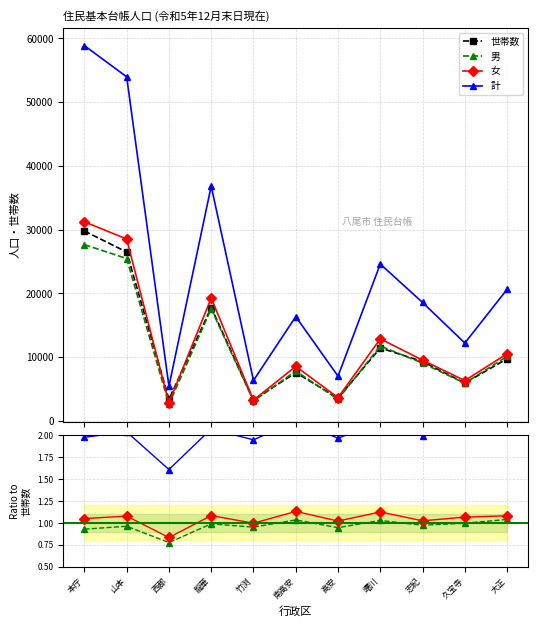

Reading right to left, extract all data points from this chart.

世帯数: 9735.0	5918.0	9297.0	11431.0	3562.0	7551.0	3249.0	17773.0	3367.0	26480.0	29778.0
男: 1.0	1.0	1.0	1.0	0.9	1.0	1.0	1.0	0.8	1.0	0.9
女: 1.1	1.1	1.0	1.1	1.0	1.1	1.0	1.1	0.8	1.1	1.0
計: 2.1	2.1	2.0	2.2	2.0	2.2	1.9	2.1	1.6	2.0	2.0